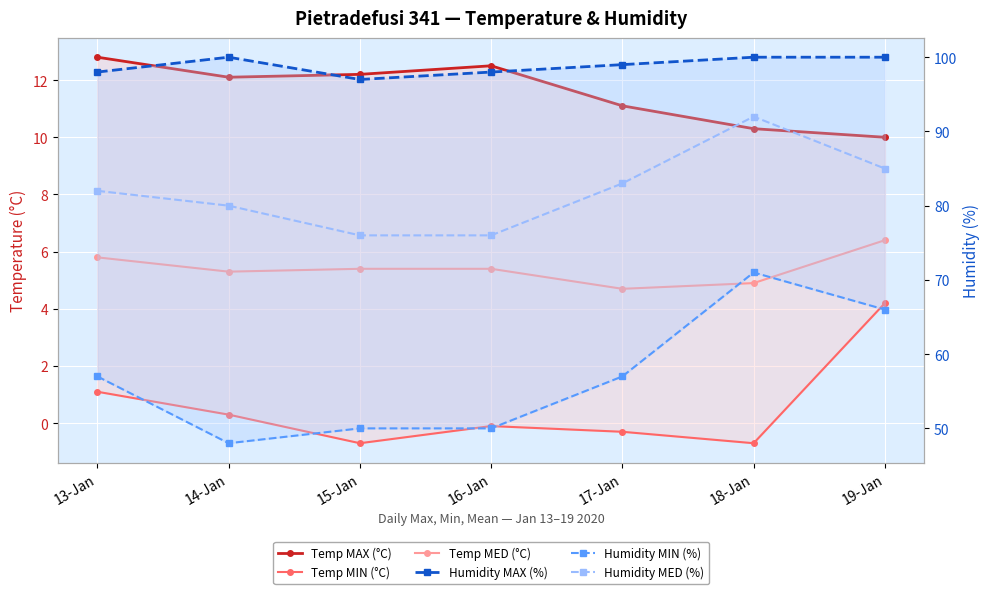

What is the value of the Temp MAX (°C) point at the 3rd from the left?

12.2